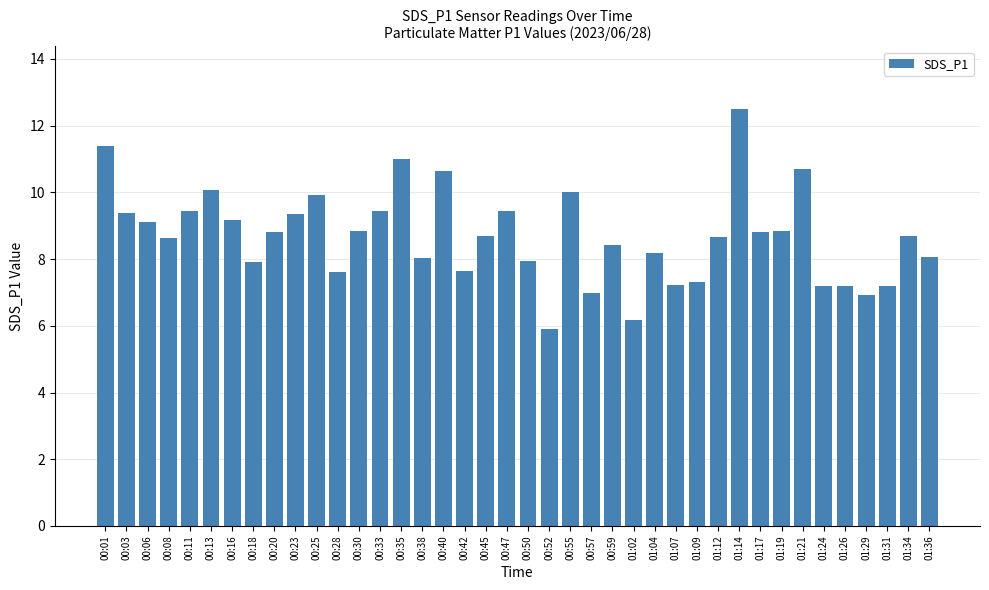

What is the ratio of the value at 01:26 to the value at 00:38?

0.9